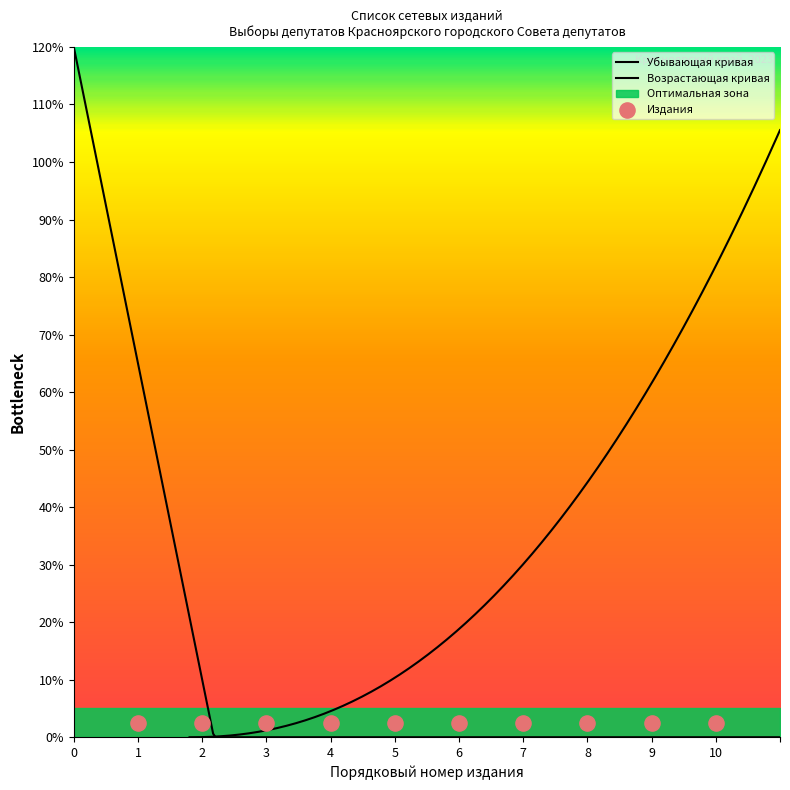

What is the change in value from 1 to 8?

+7